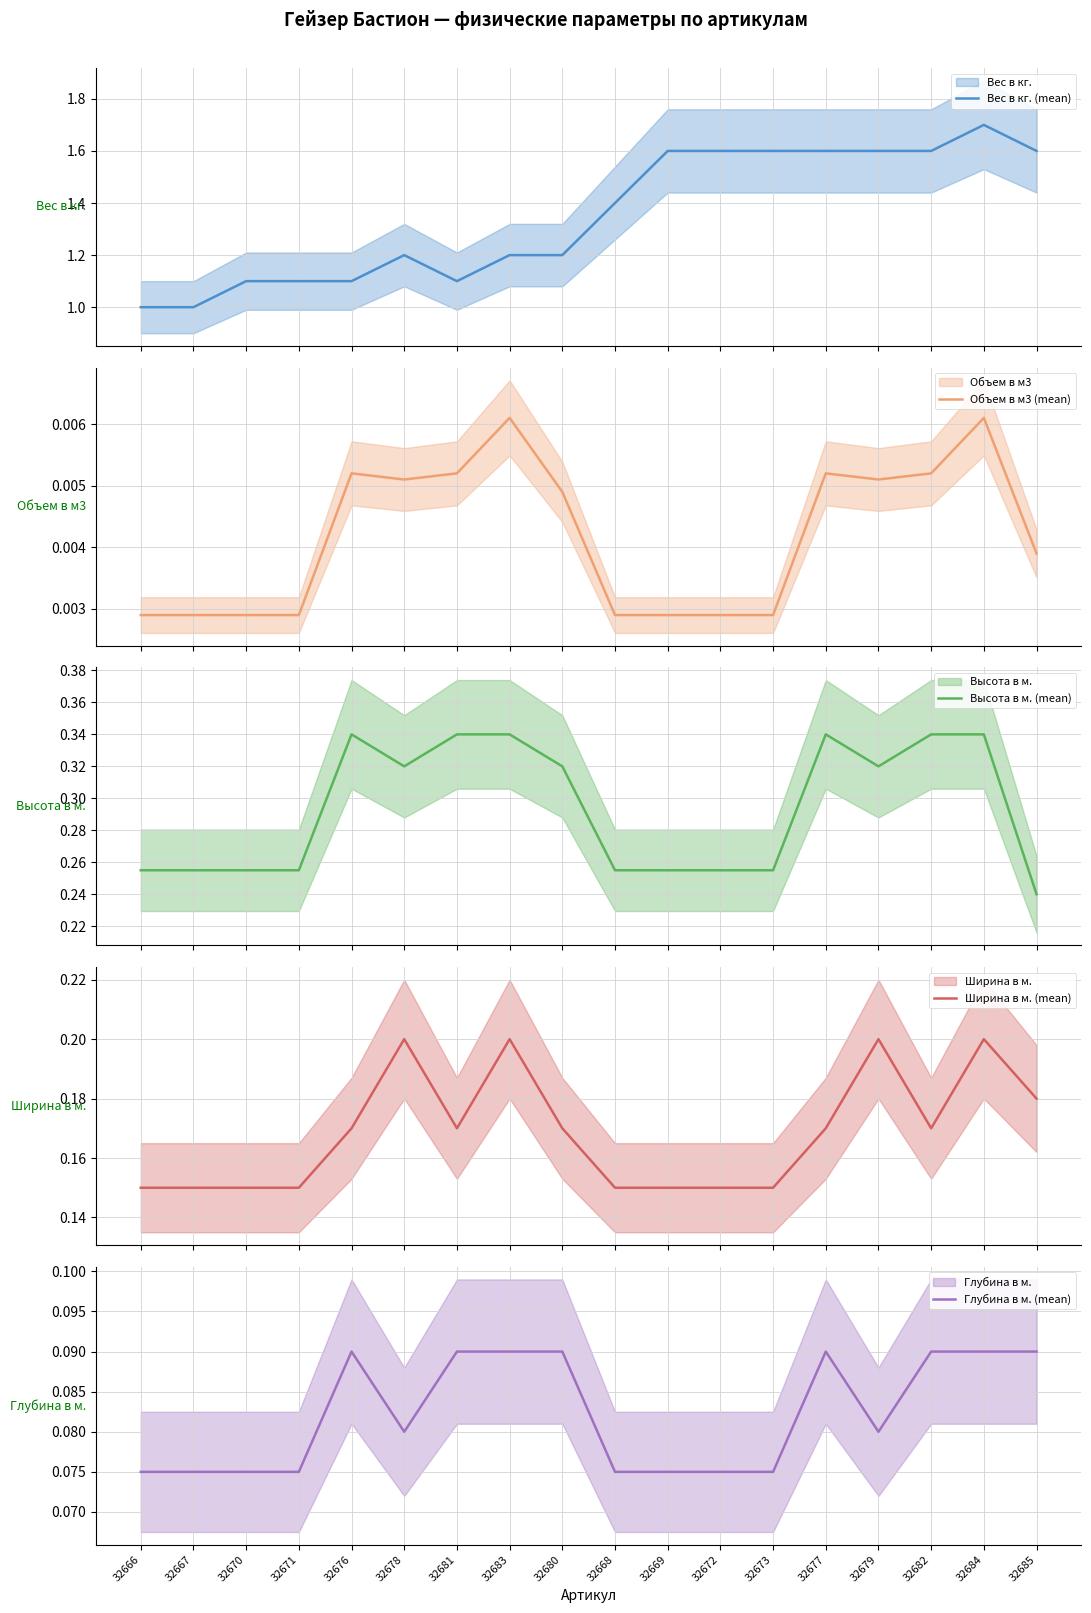

True or false: Объем в м3 (mean) and Вес в кг. (mean) intersect in this chart.

False